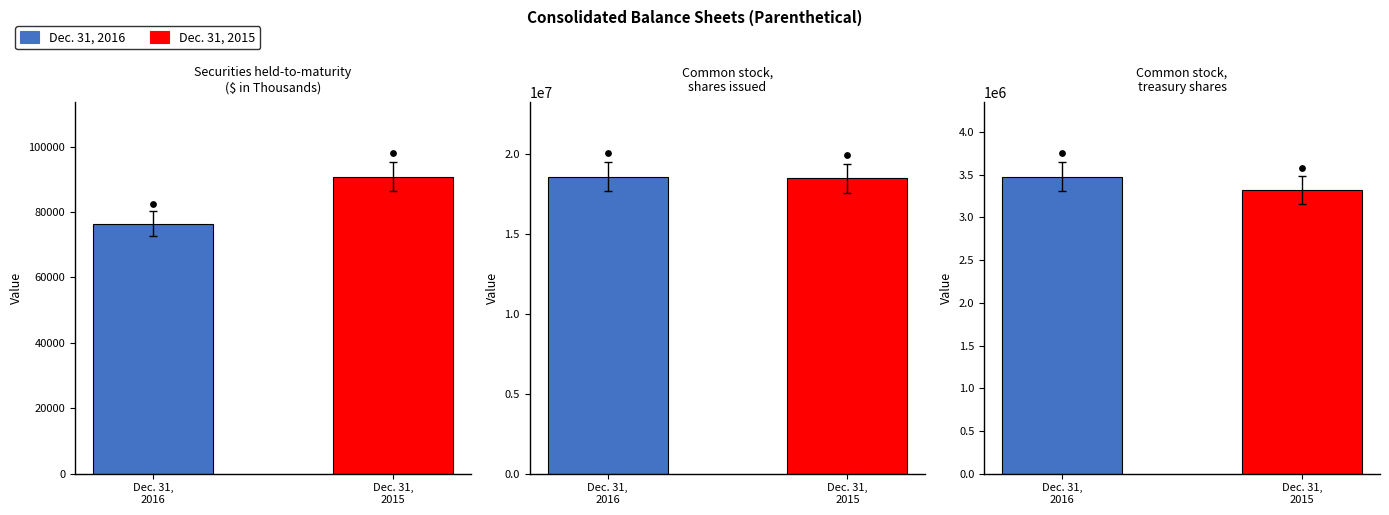

At which category is the sum across all series the highest?

Common stock, shares issued